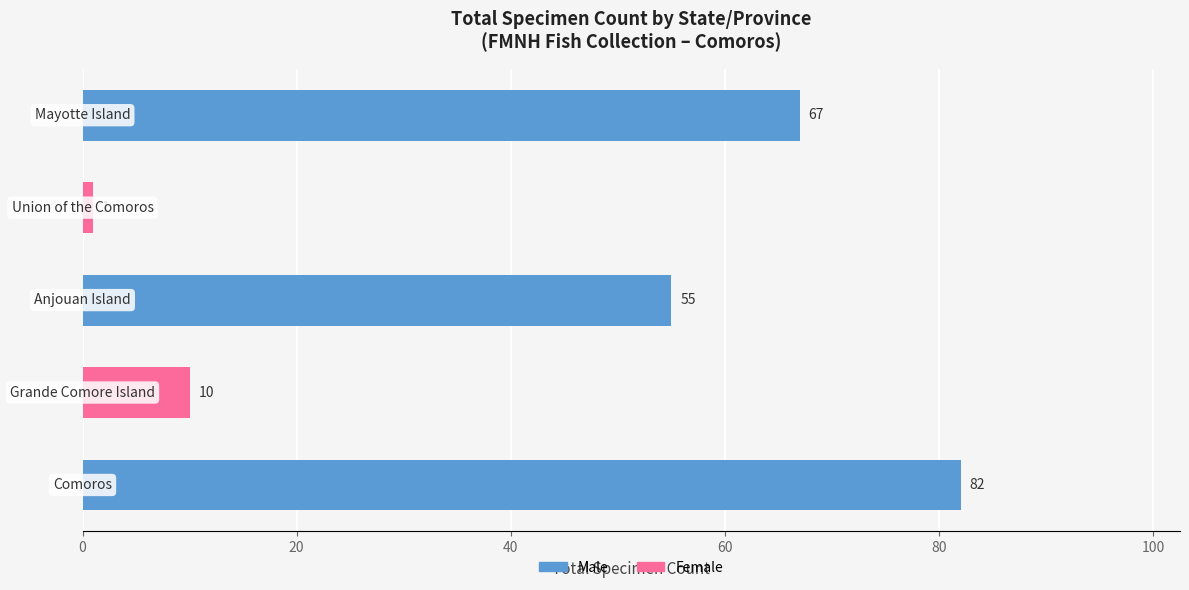

What is the maximum value shown in the chart?

82